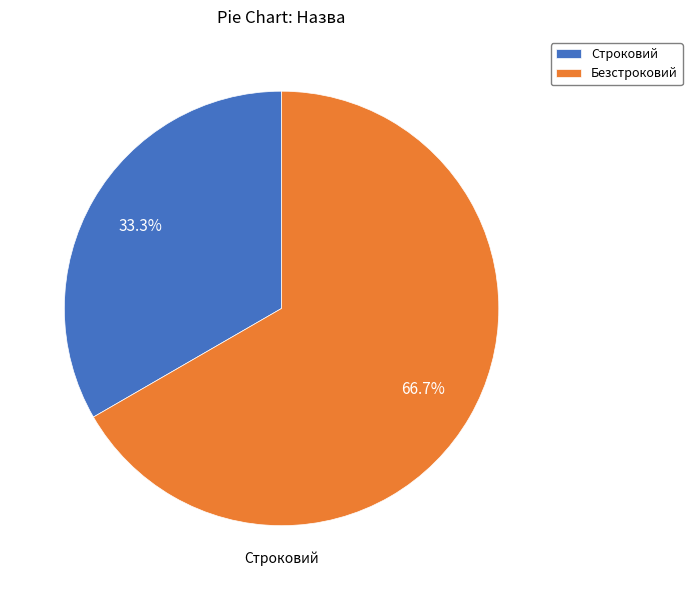

What percentage is NOT represented by Строковий?

66.7%